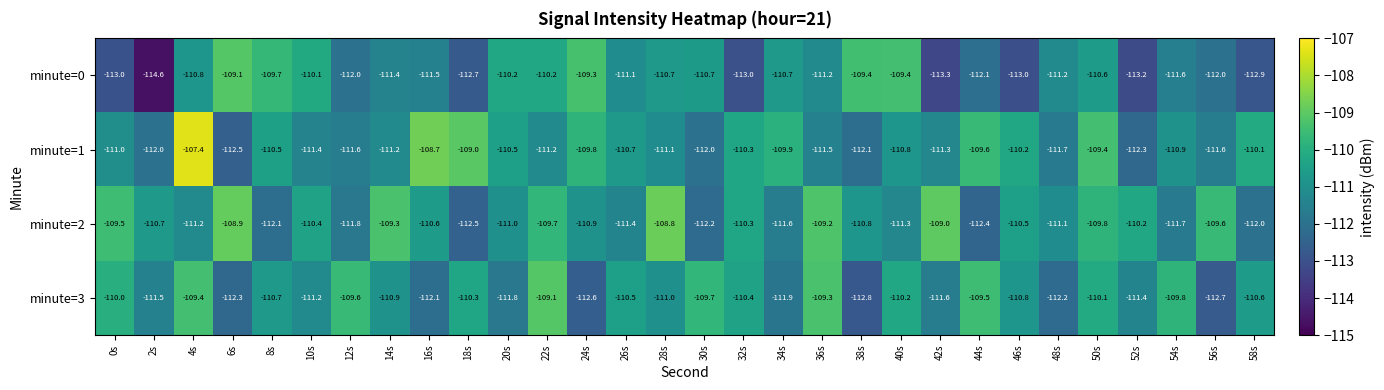

Where does the minute=0 series first go above -111?

4s